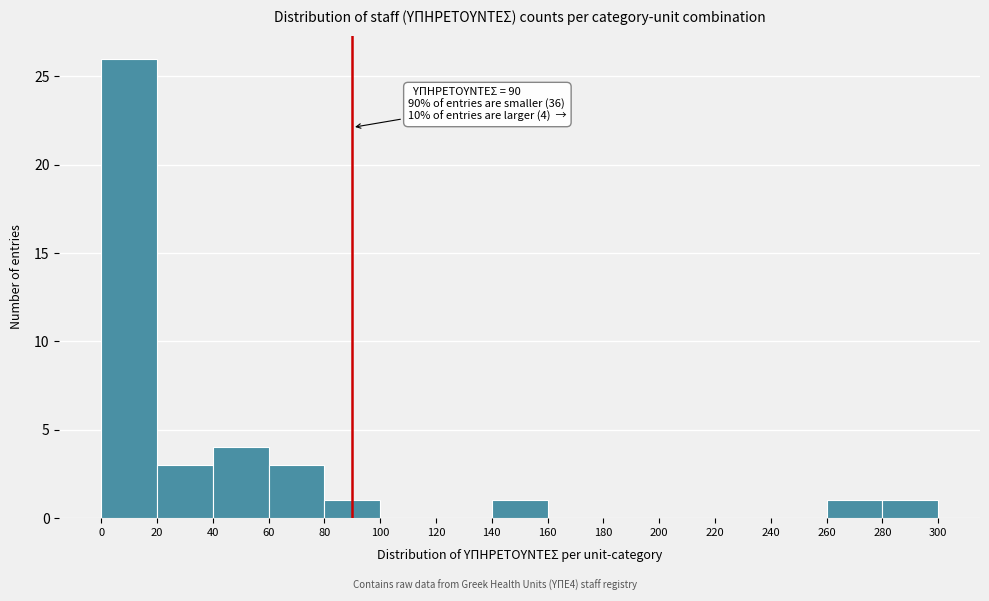

Over which range of the x-axis is the bar tallest?

0 to 20